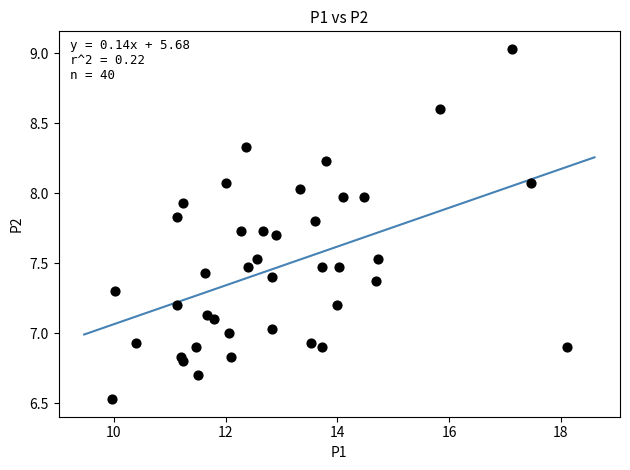

What is the range of Y values (max minus min)?

2.5